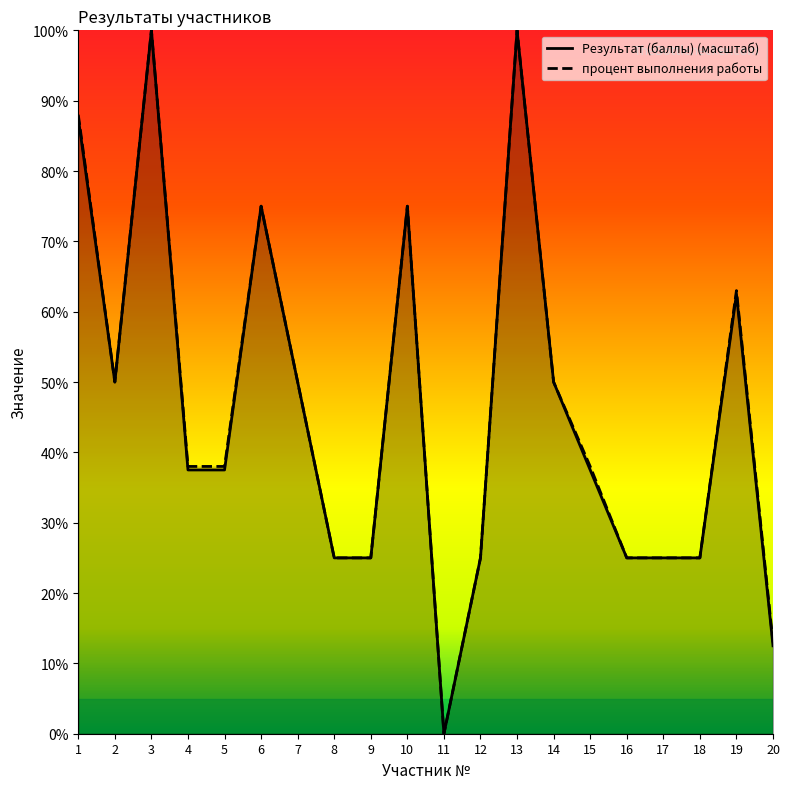

Is it true that процент выполнения работы equals 62.2 at 4?

False